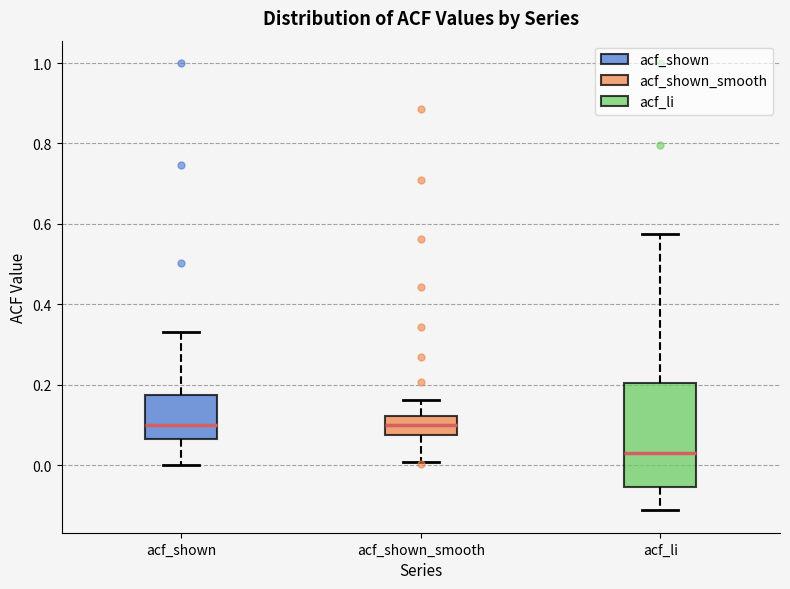

Which box is the tallest, from its lower edge to its upper edge?

acf_li